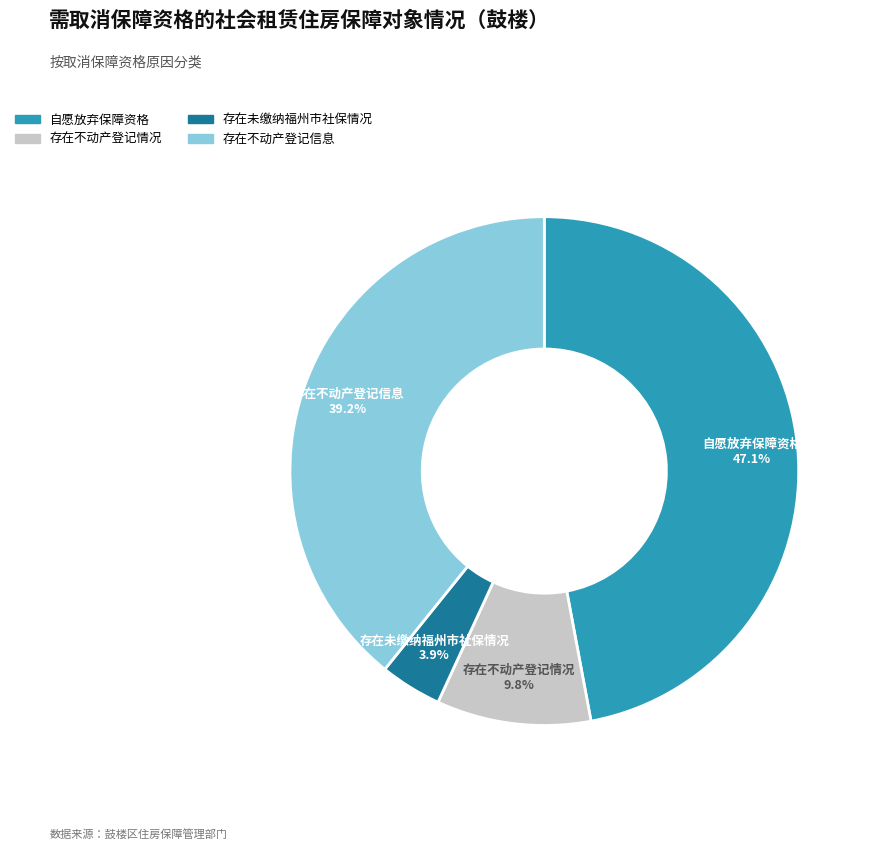

Between 自愿放弃保障资格 and 存在未缴纳福州市社保情况, which is larger?

自愿放弃保障资格